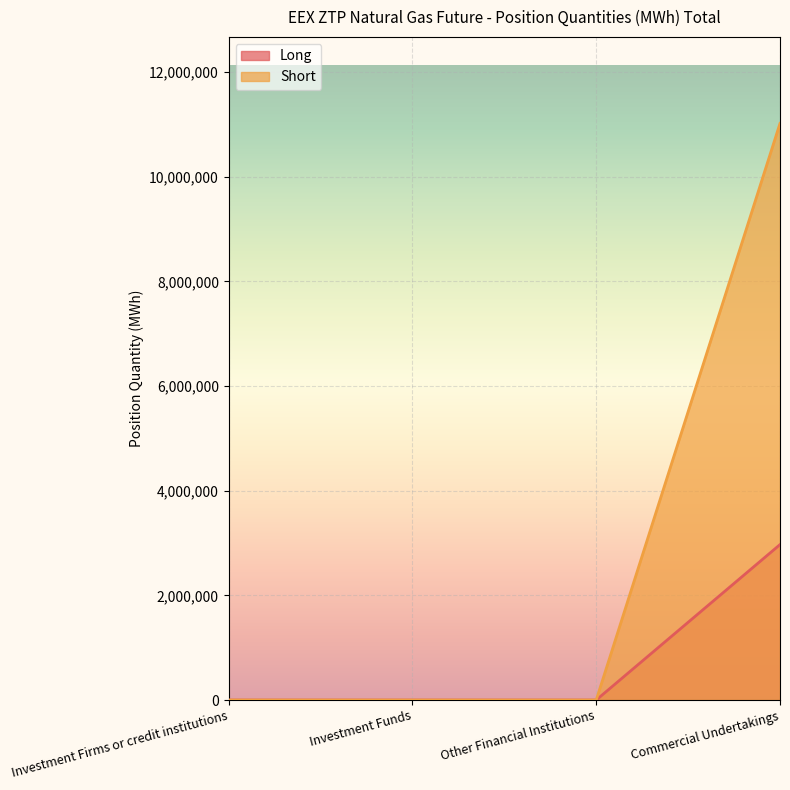

True or false: Short has more than 2 points higher than both neighbors.

False